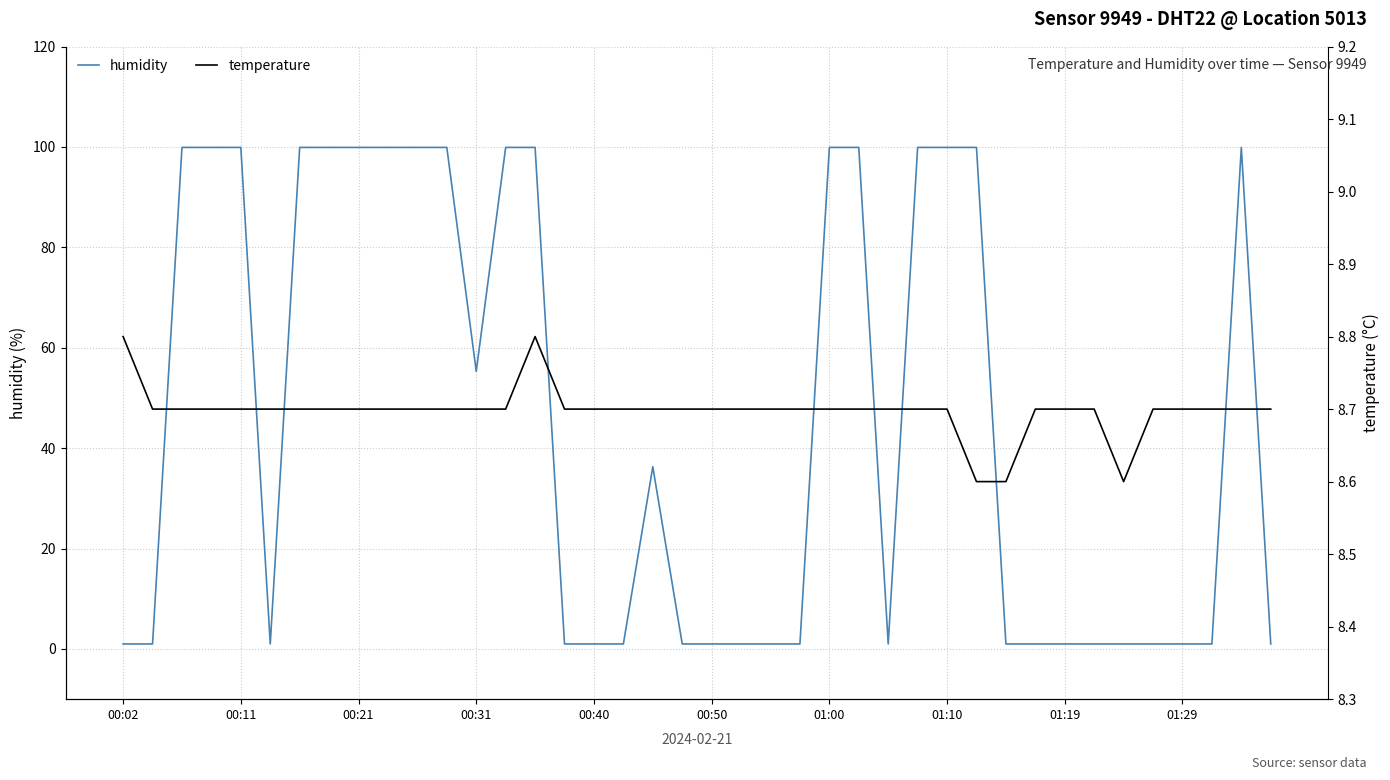

What is the lowest value of the temperature series?

8.6